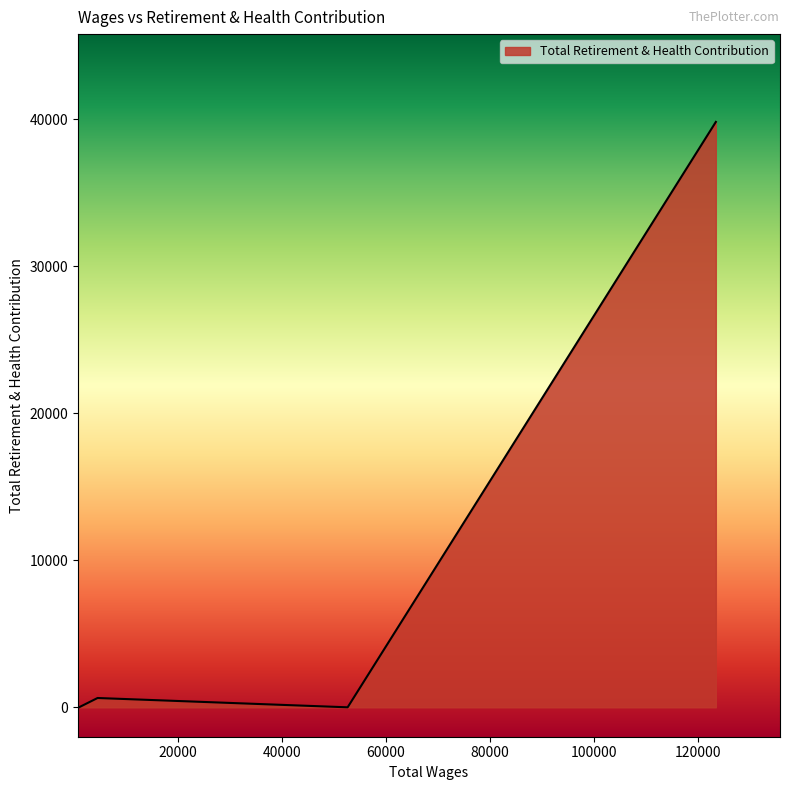

What is the maximum value shown in the chart?

39806